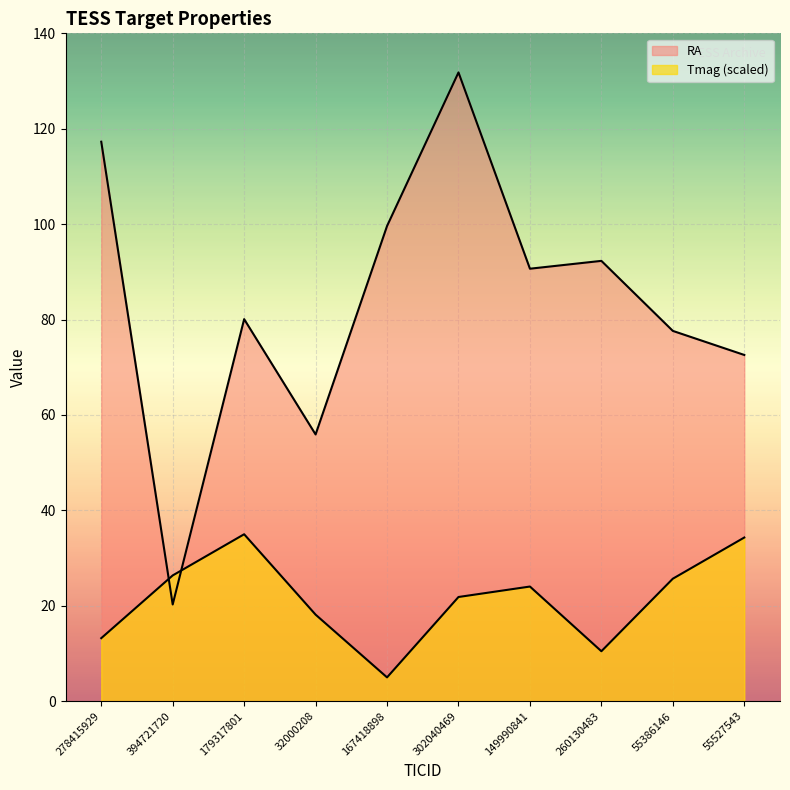

Which series has the widest spread of values?

RA